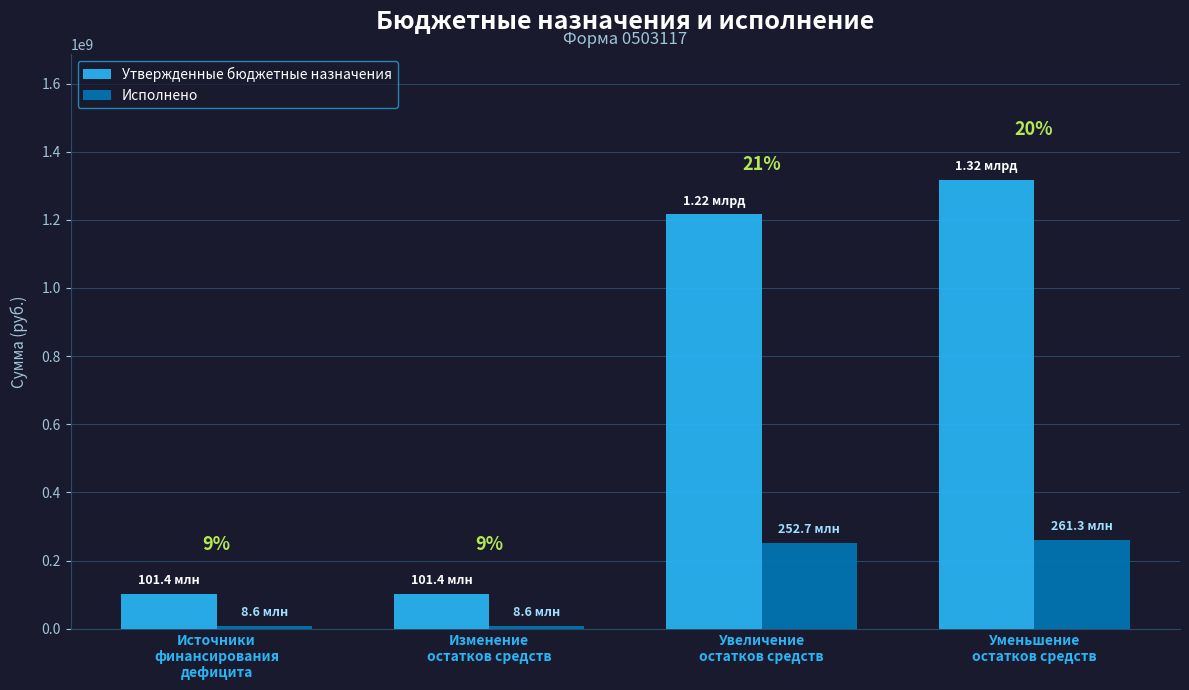

What is the minimum value for Утвержденные бюджетные назначения?

101410734.1